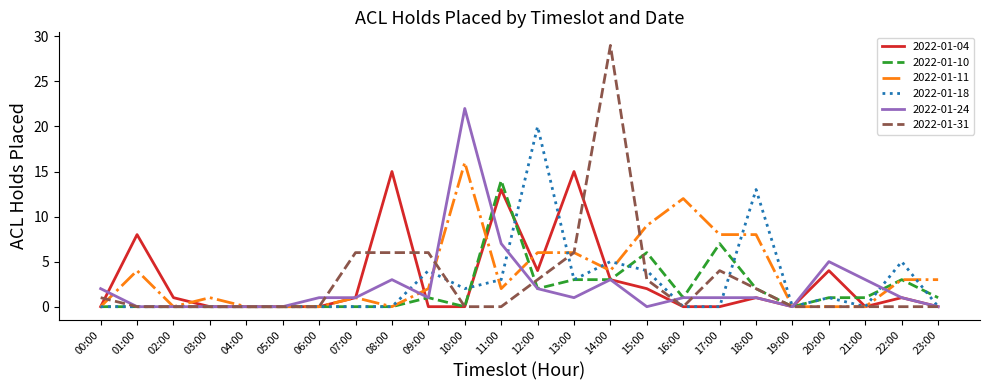

At which category is the sum across all series the highest?

14:00